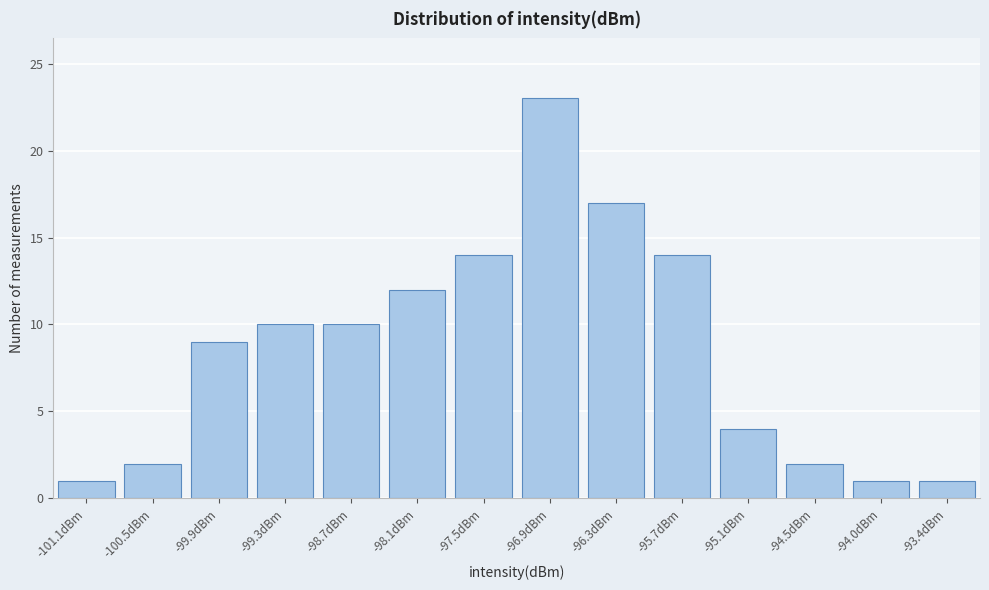

Reading right to left, what are all the values shown in this chart?

-93.4dBm=1	-94.0dBm=1	-94.5dBm=2	-95.1dBm=4	-95.7dBm=14	-96.3dBm=17	-96.9dBm=23	-97.5dBm=14	-98.1dBm=12	-98.7dBm=10	-99.3dBm=10	-99.9dBm=9	-100.5dBm=2	-101.1dBm=1